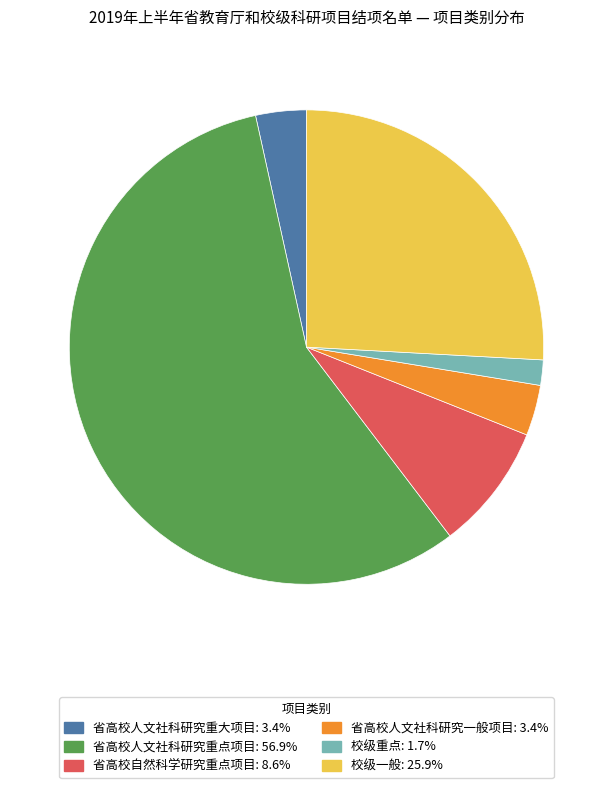

Is there a majority slice in this chart?

Yes